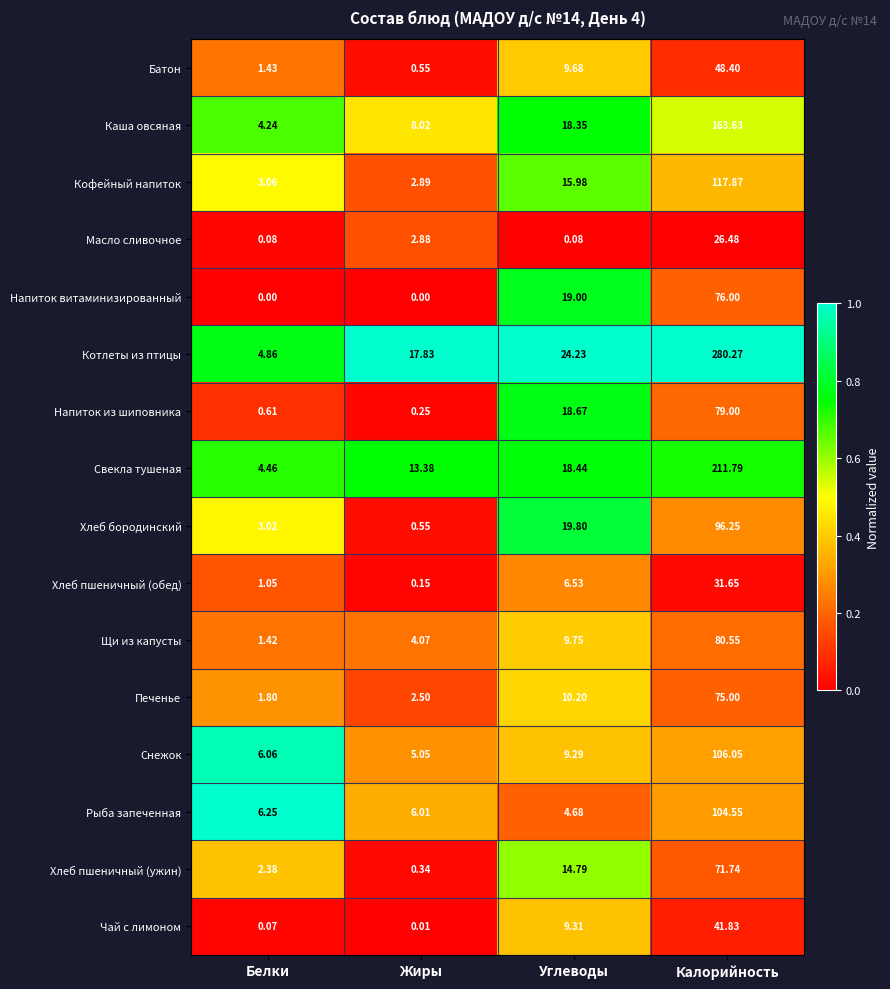

Where does the Хлеб бородинский series first go above 19?

Углеводы